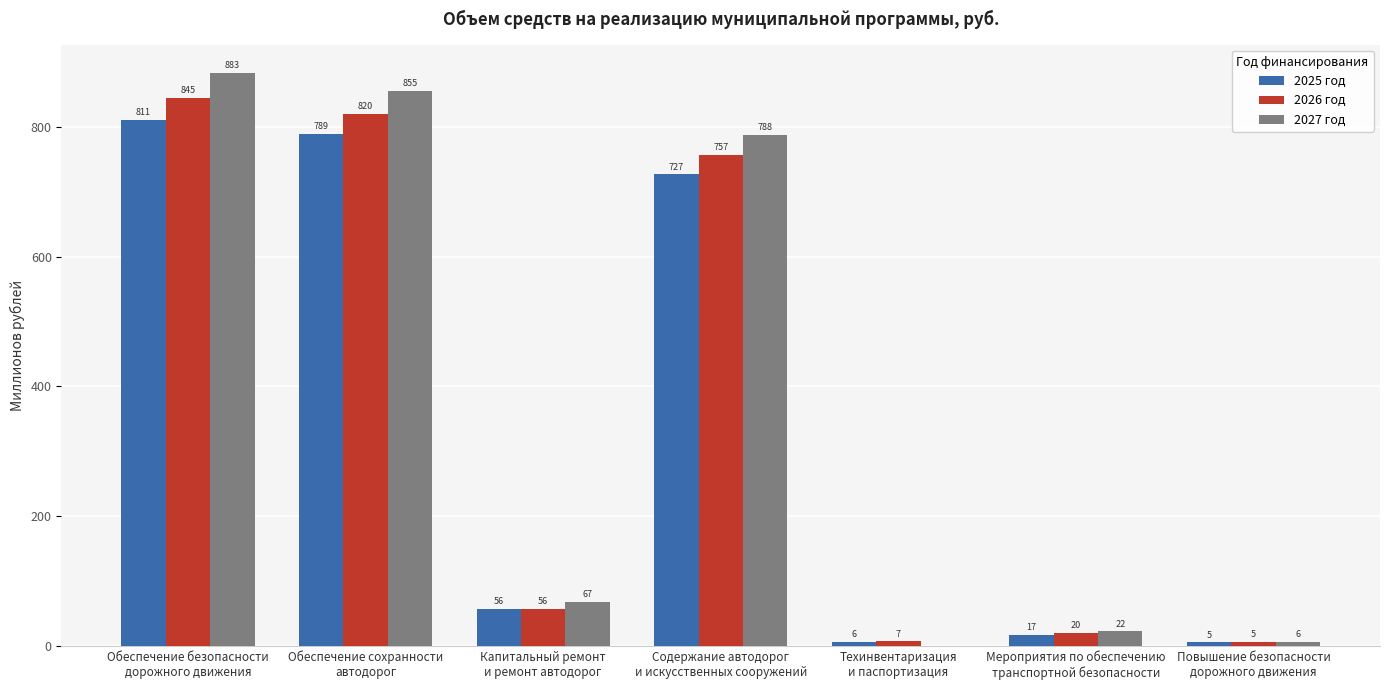

What is the greatest value displayed?

883.1